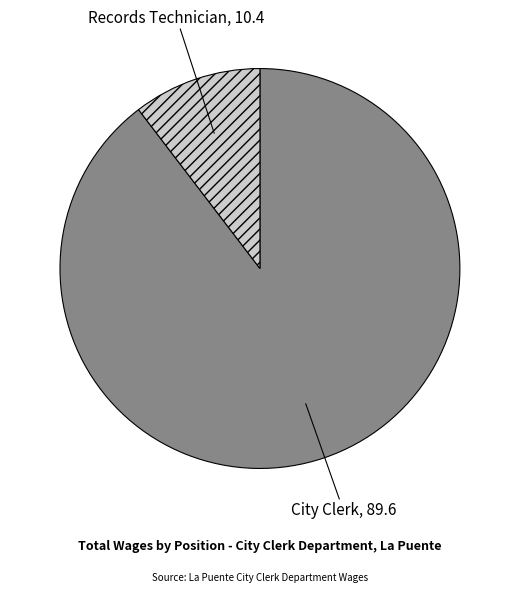

Do Records Technician and City Clerk together represent more than half of the pie?

Yes